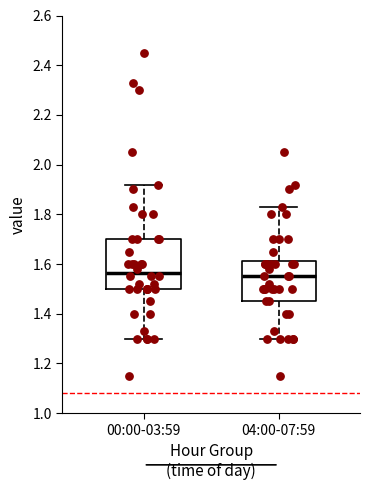

Reading left to right, transcribe this box plot: for each box, give where its median line is, the range the box spans, and where its two whiskers end, as read against the y-axis. The values are not printed on the chart, so give them approximately, as read against the axis.

00:00-03:59: median 1.56, box 1.50 to 1.70, whiskers 1.30 to 1.92
04:00-07:59: median 1.56, box 1.46 to 1.62, whiskers 1.30 to 1.84